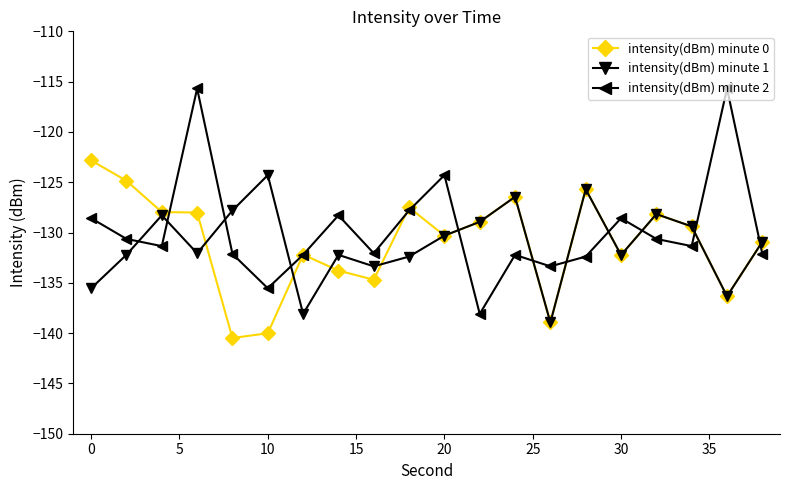

In intensity(dBm) minute 2, how many points are lower than both neighbors (excluding endpoints)?

6